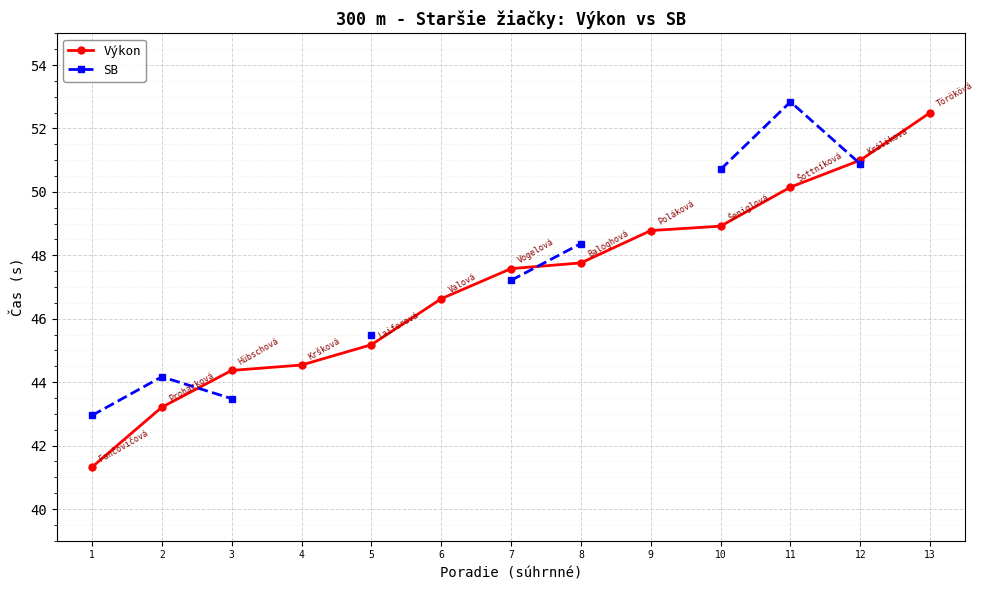

Read the SB value at 12.

50.9